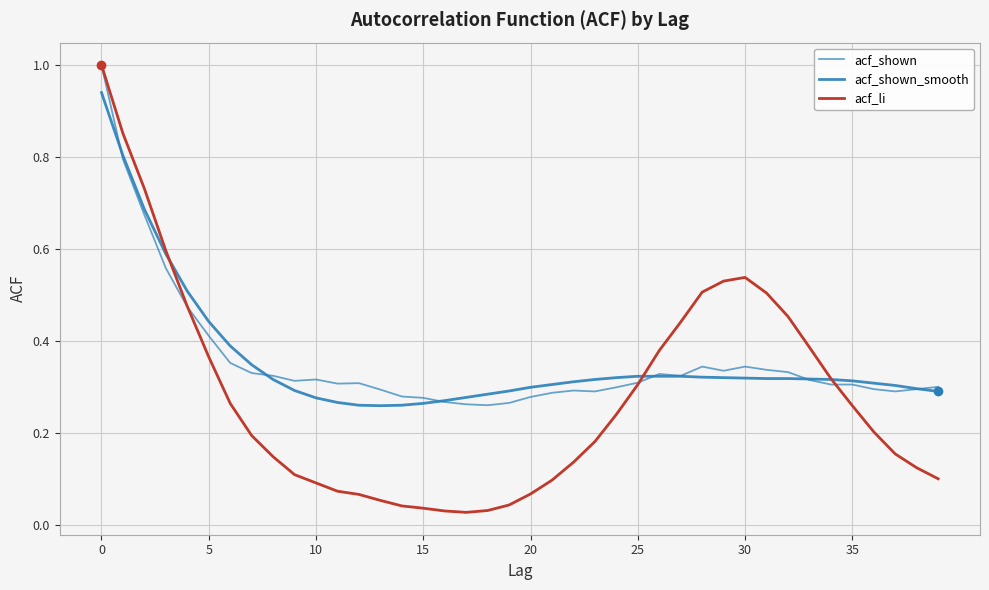

How many interior local valleys does the acf_li series have?

1